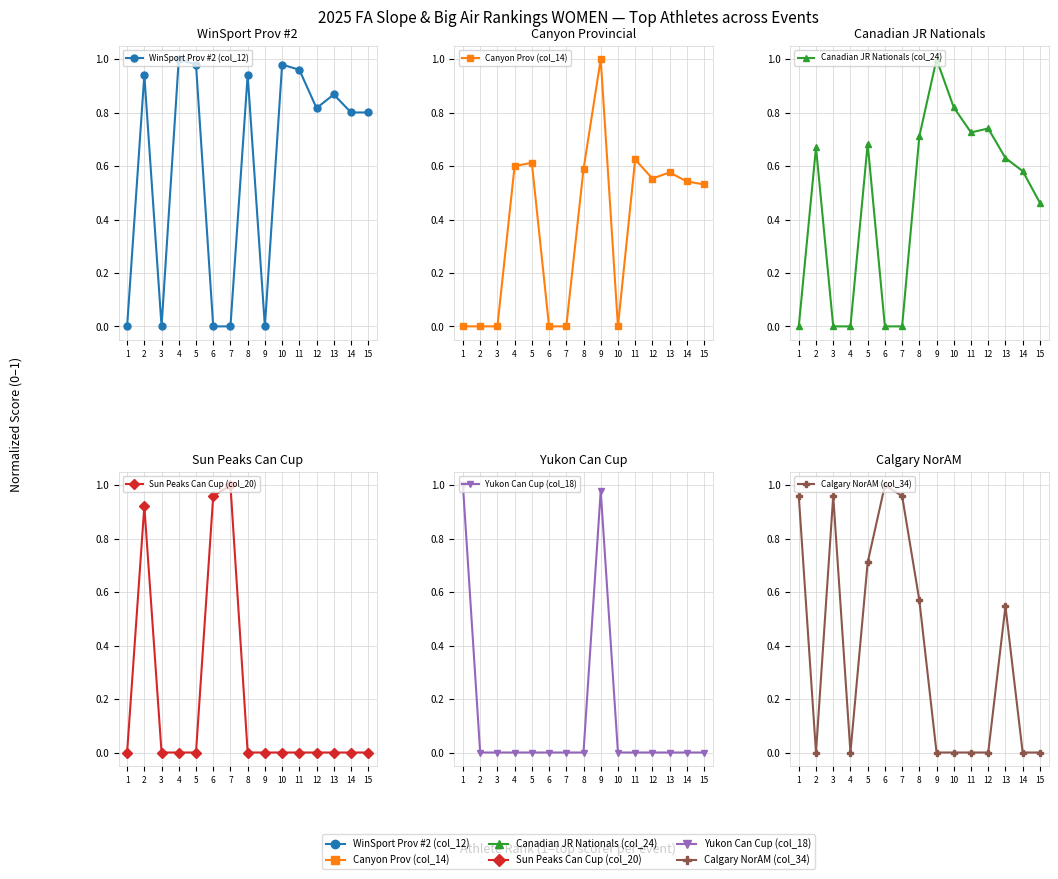

Which series changed the most between 1 and 14?

Yukon Can Cup (col_18)